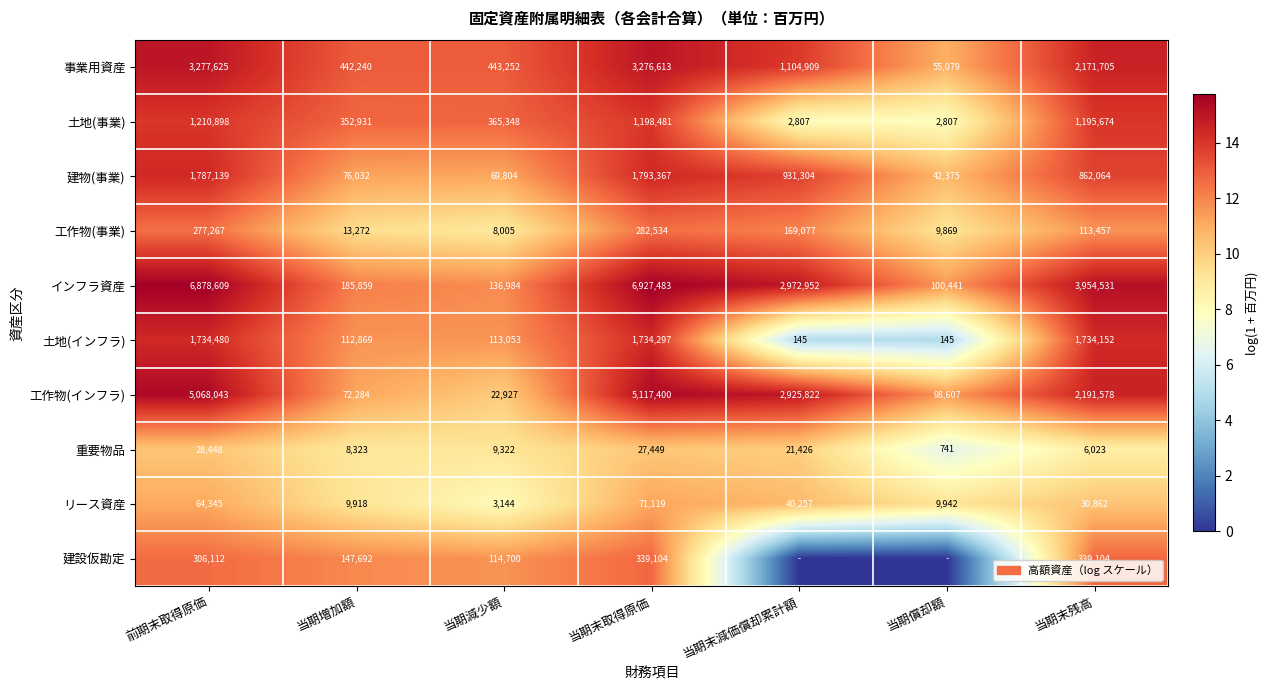

Which label corresponds to the smallest value in the chart?

当期末減価償却累計額